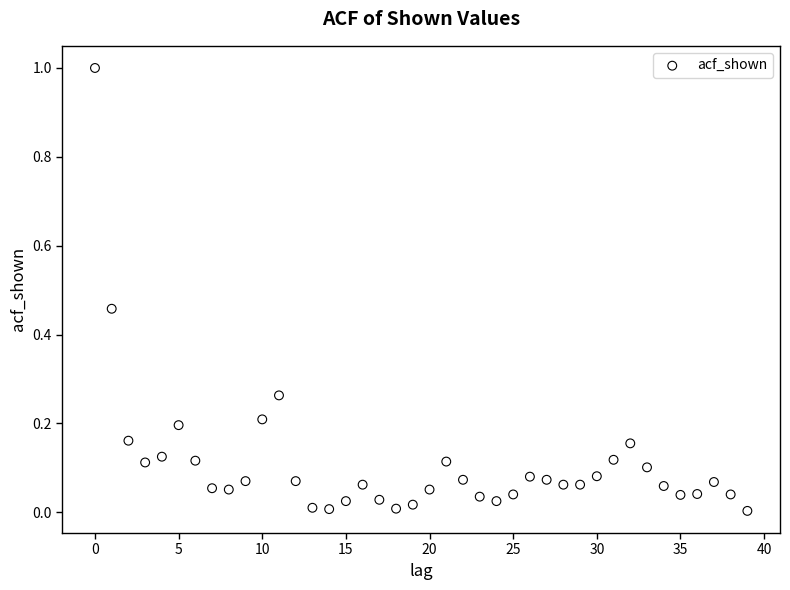

What is the range of Y values (max minus min)?

1.0